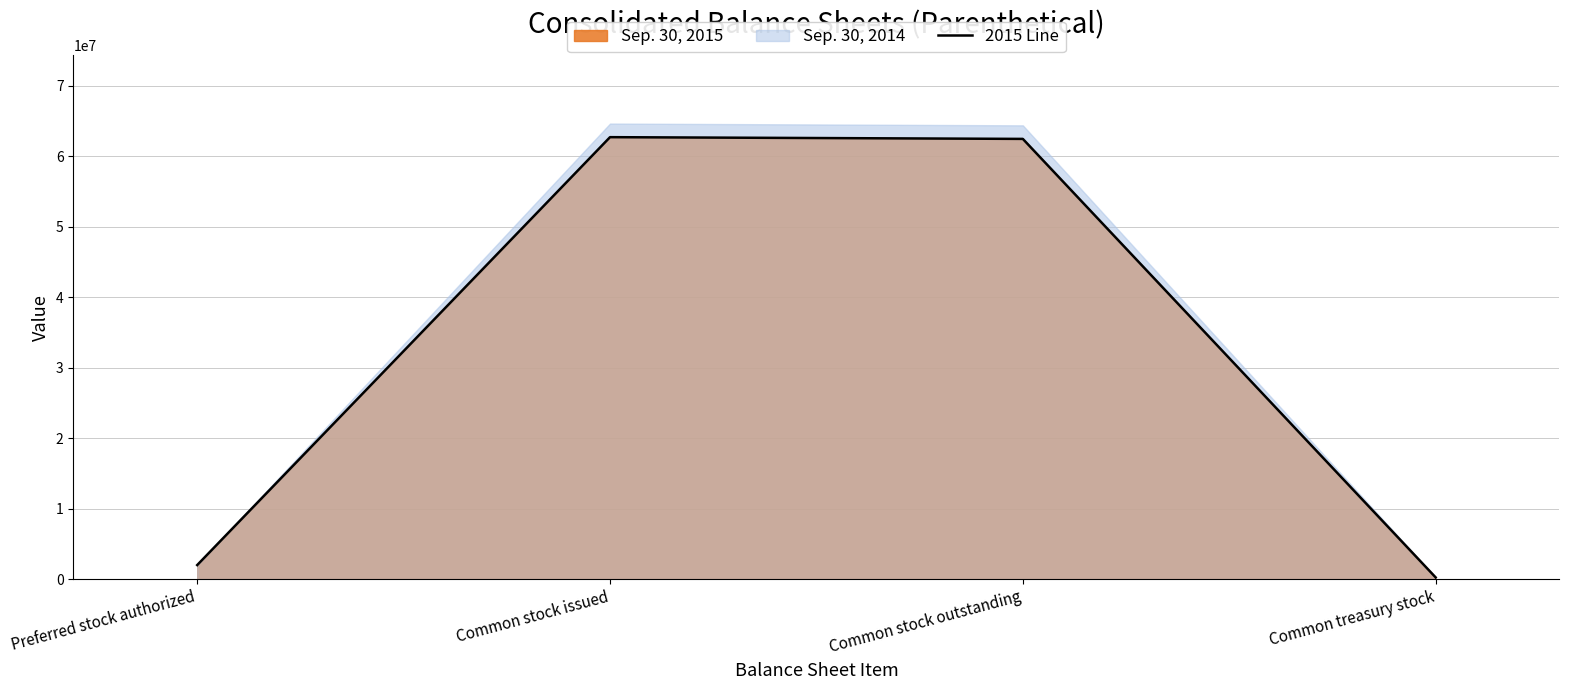

What is the difference between the maximum and minimum values?

62458396